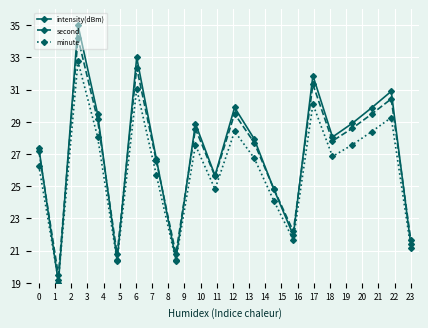

Which series has the largest range (max minus min)?

intensity(dBm)